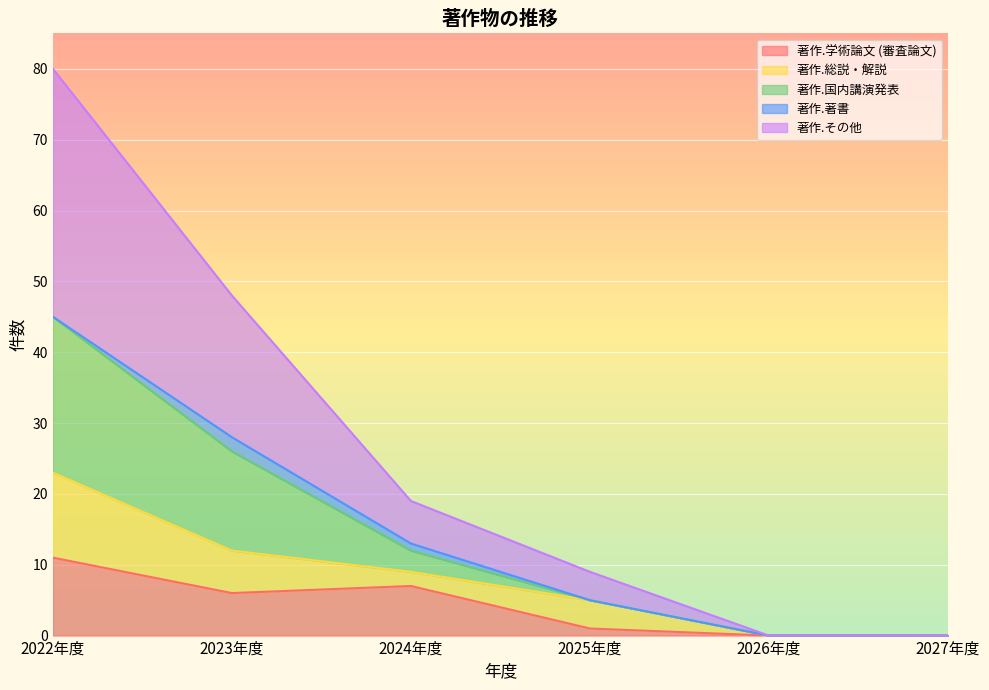

What is the difference between the highest and lowest values at 2022年度?

69